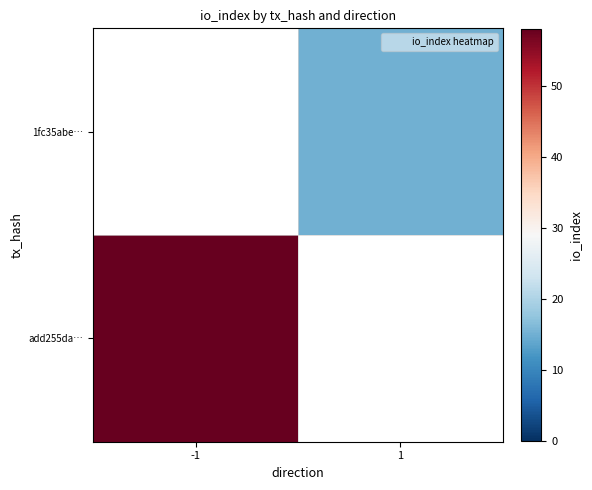

Which category has the lowest value across all series?

1